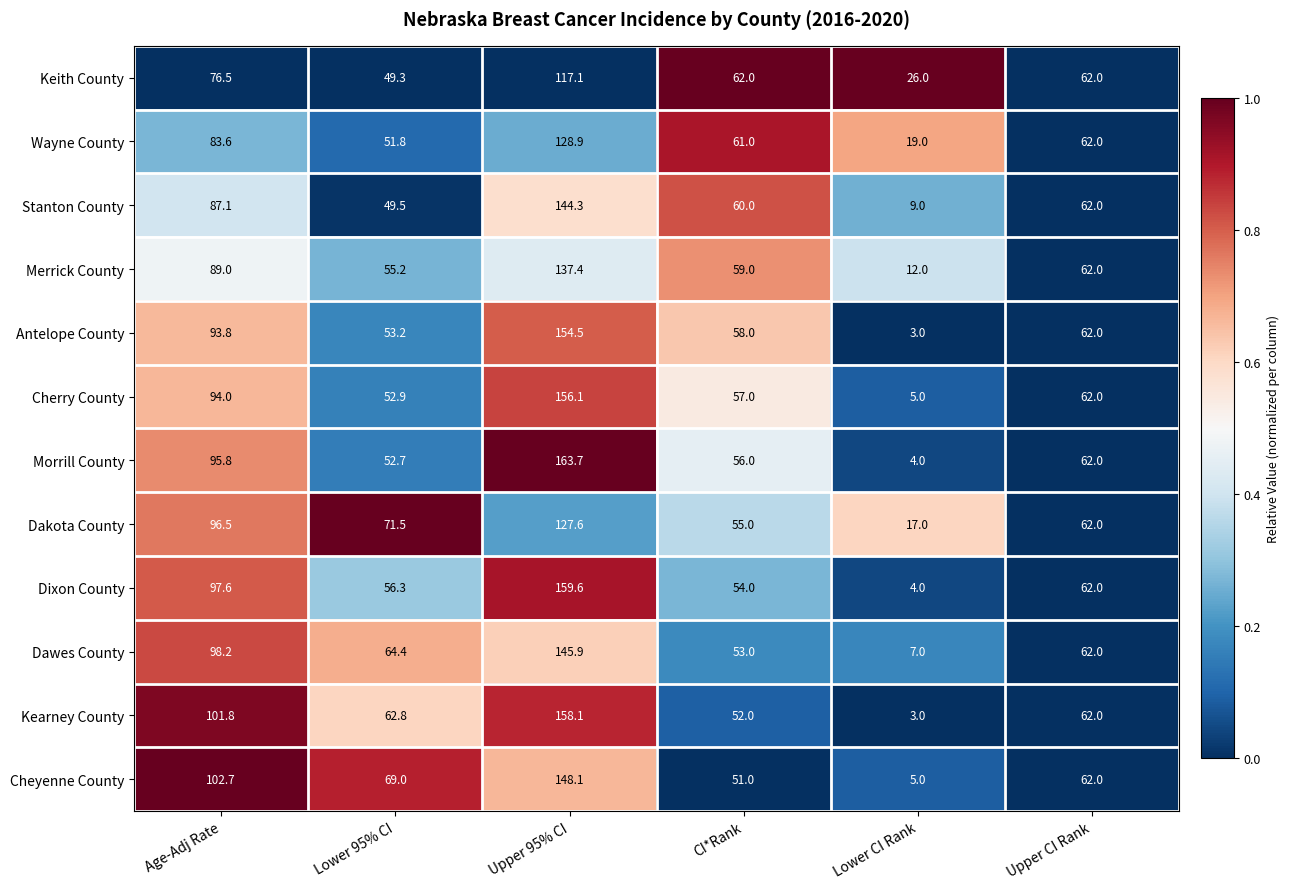

Which series has the widest spread of values?

Morrill County